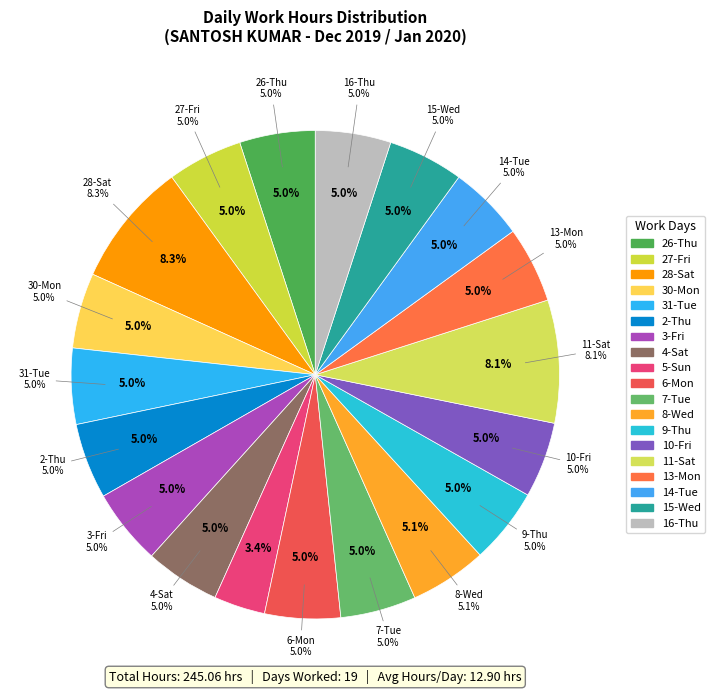

Which has a higher value, 2-Thu or 10-Fri?

2-Thu